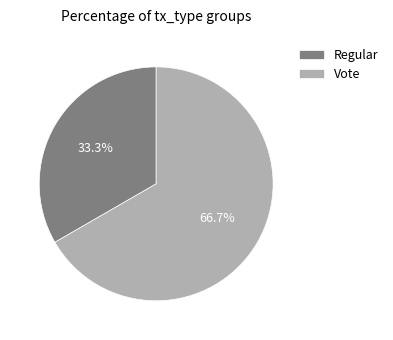

What is the majority slice?

Vote